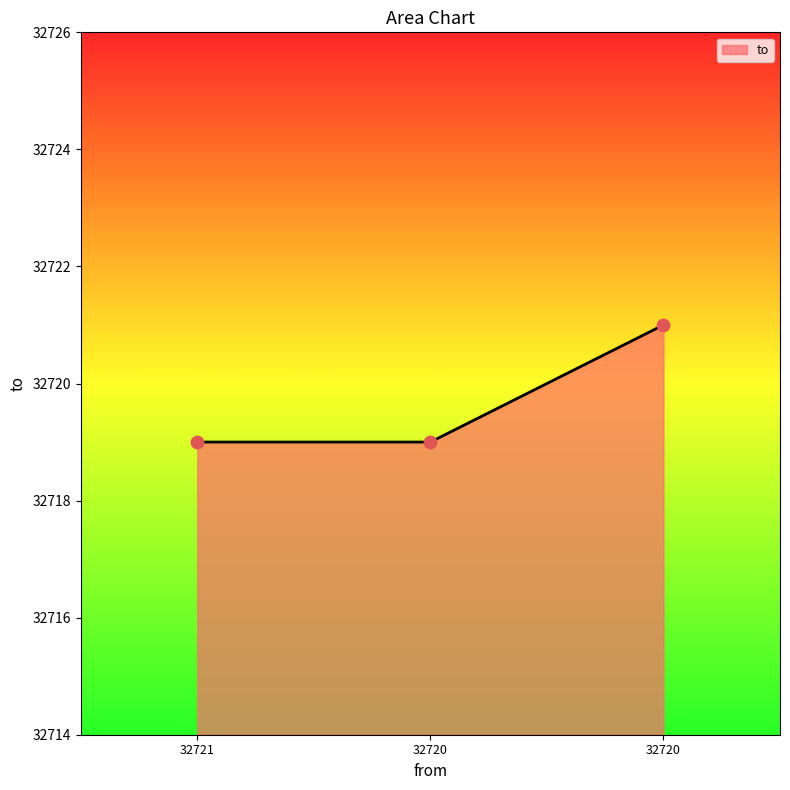

Between 32720 and 32720, which is larger?

32720